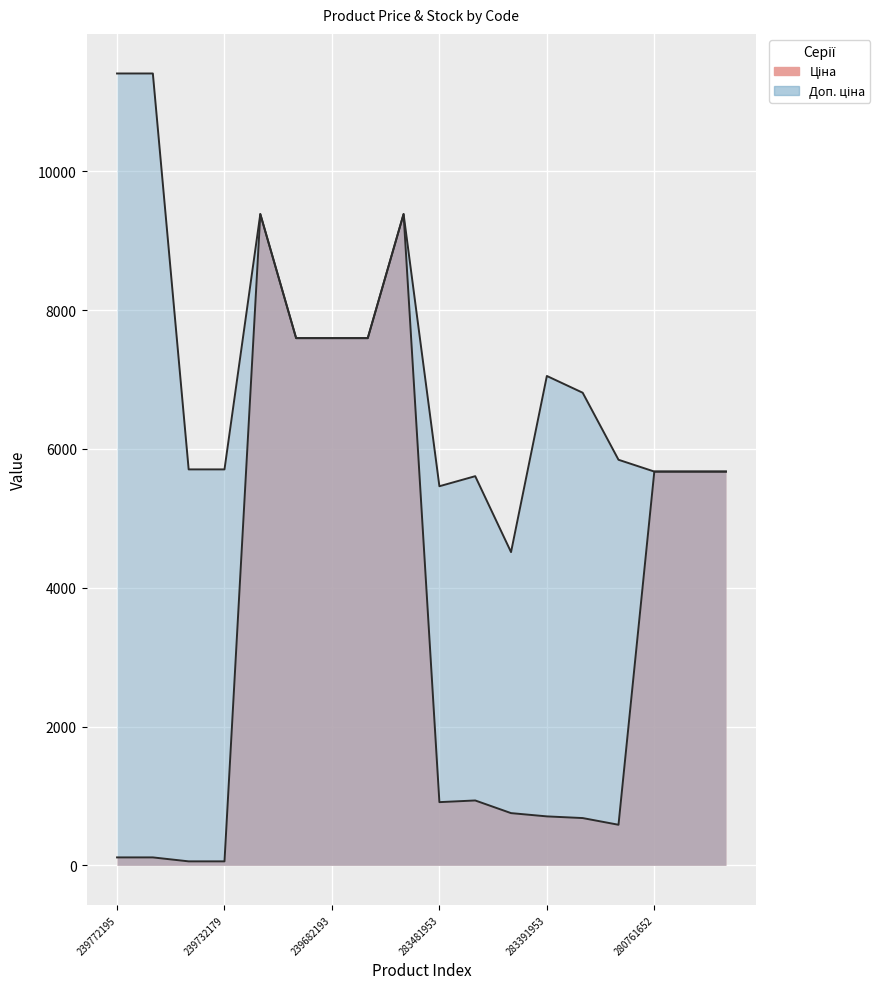

Between 283481953 and 280761644, which is larger?

280761644